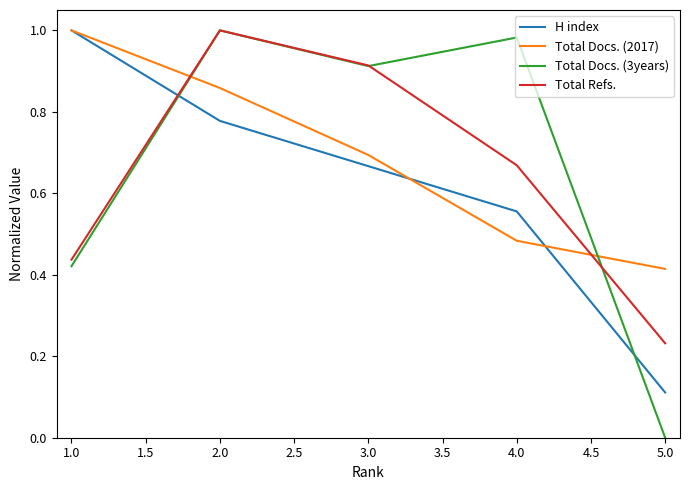

At 4.0, list the series in order from largest to smallest.

Total Docs. (3years), Total Refs., H index, Total Docs. (2017)